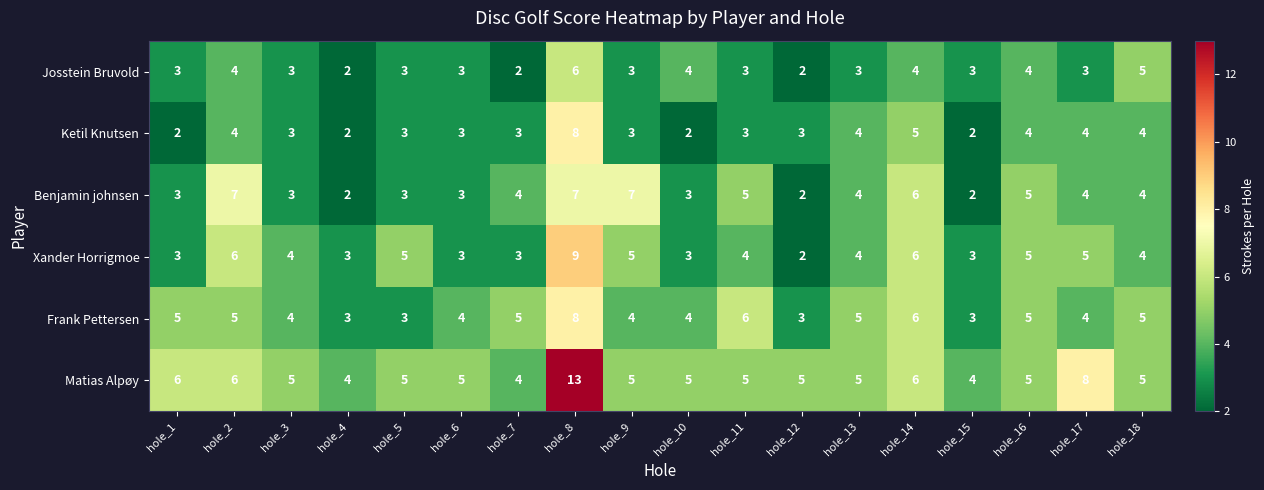

At which category is the sum across all series the highest?

hole_8